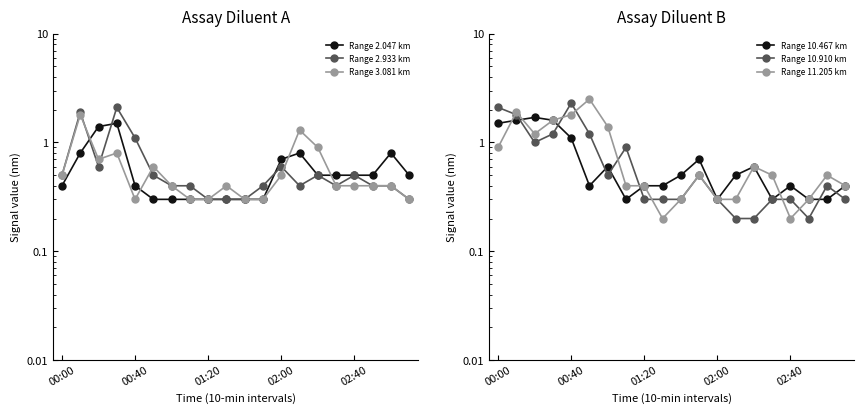

At which category is the sum across all series the highest?

00:40